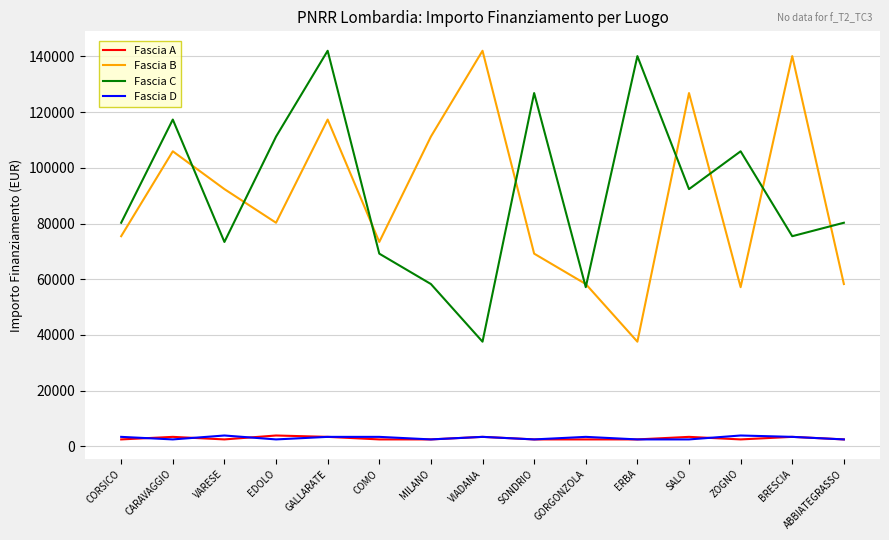

At which category is the sum across all series the highest?

GALLARATE